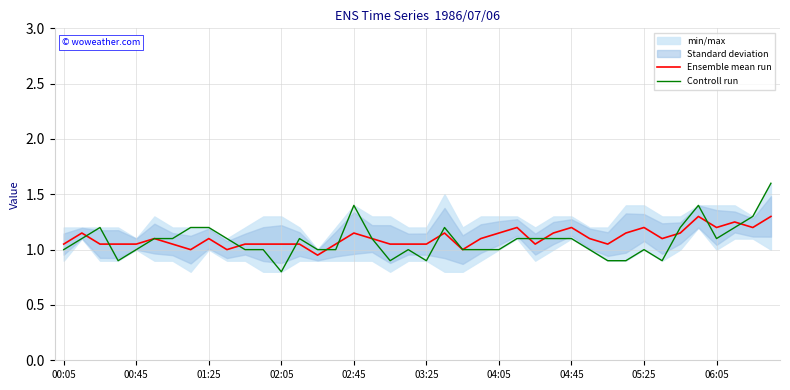

What is the value of the Ensemble mean run point at the 33rd from the left?

1.2